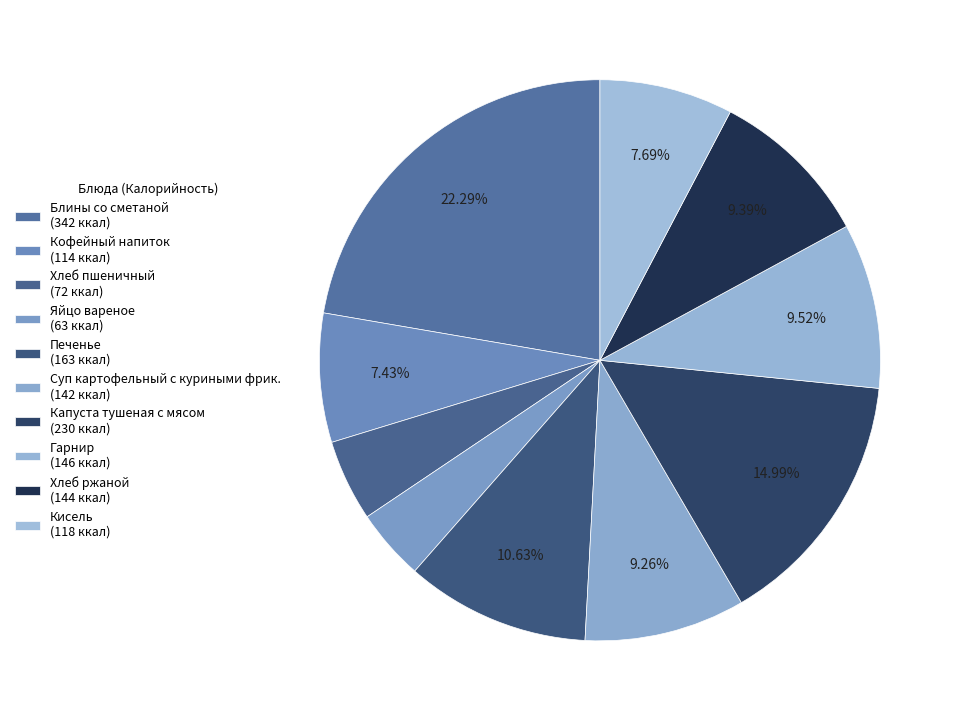

What percentage is the Гарнир slice, to the nearest percent?

10%